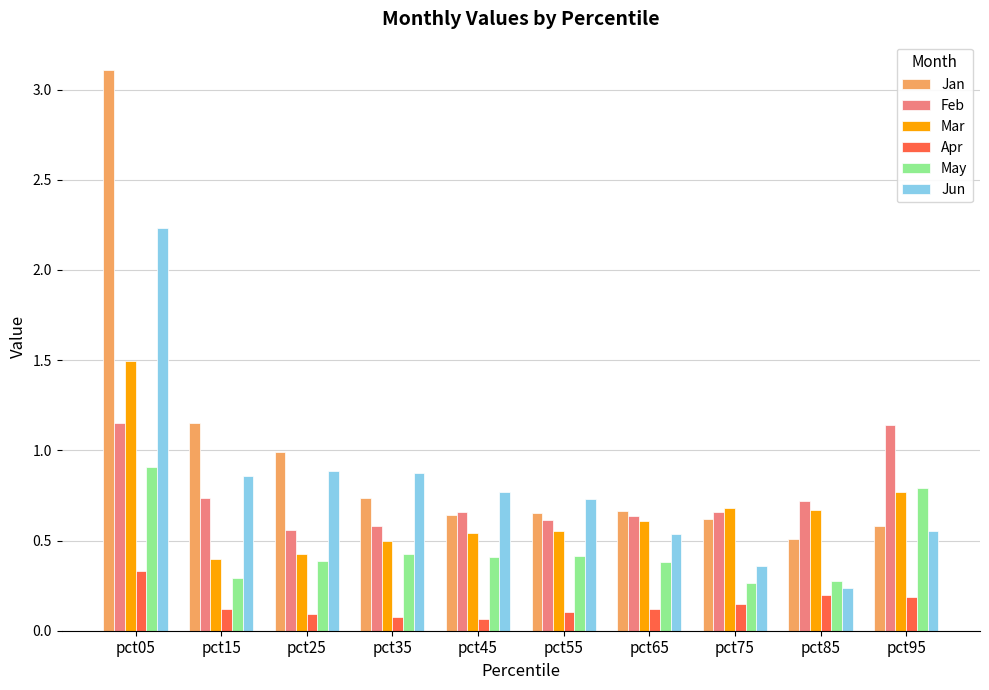

What is the greatest value displayed?

3.1